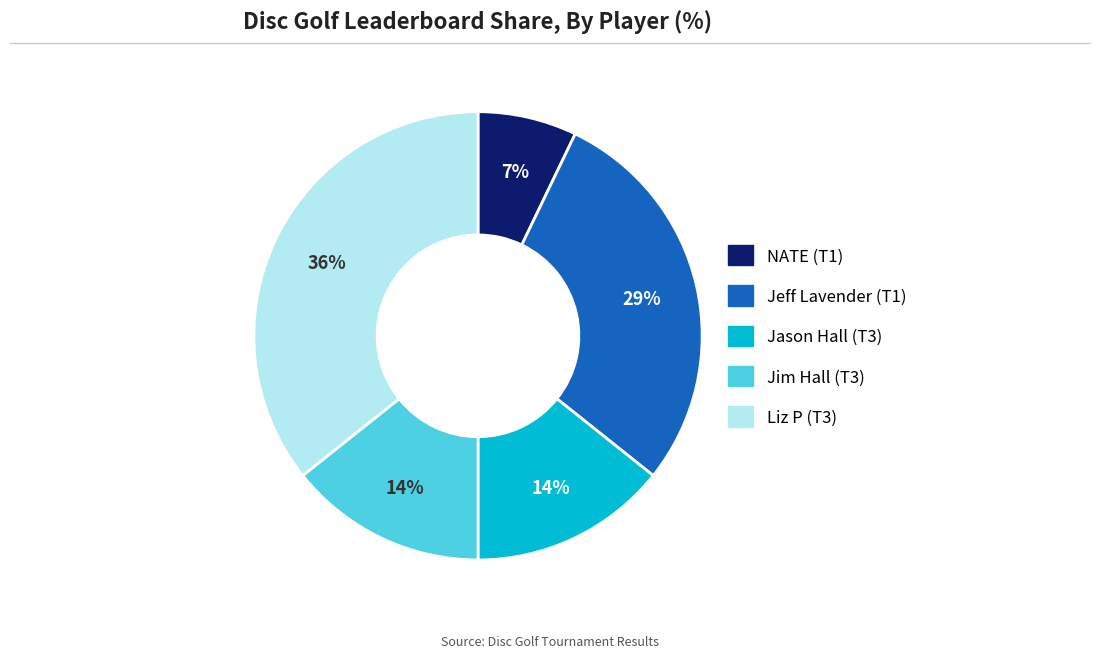

Which category has the biggest portion of the pie?

Liz P (T3)